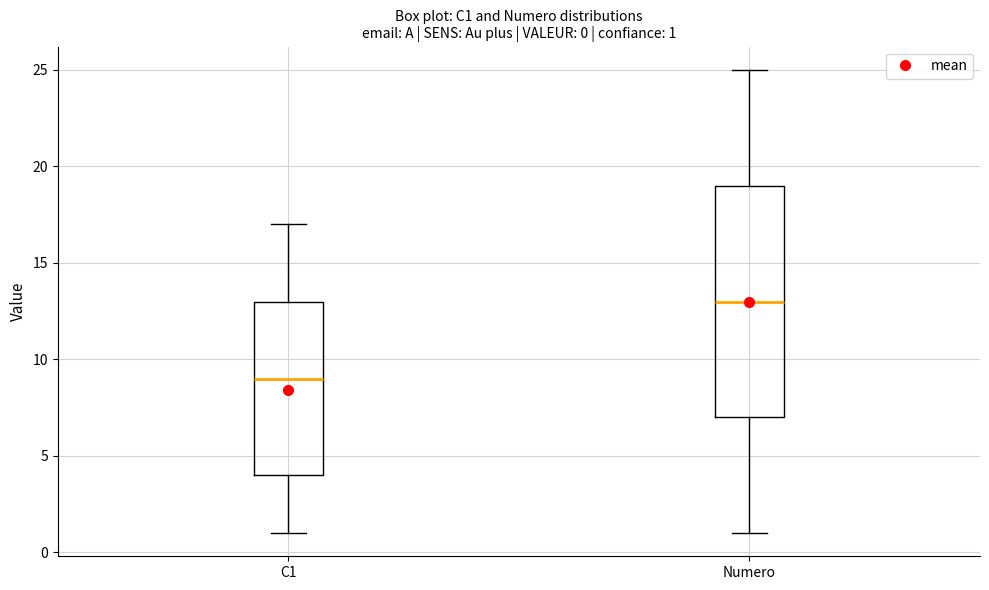

Comparing the boxes themselves (not the whiskers), which one is the tallest?

Numero